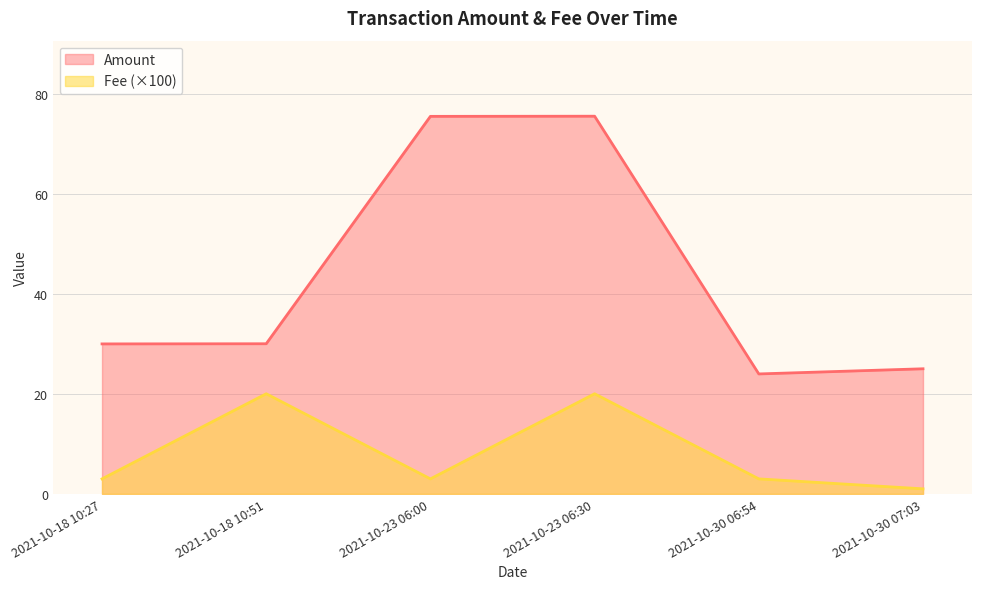

How many values in the Fee series exceed 3?

2